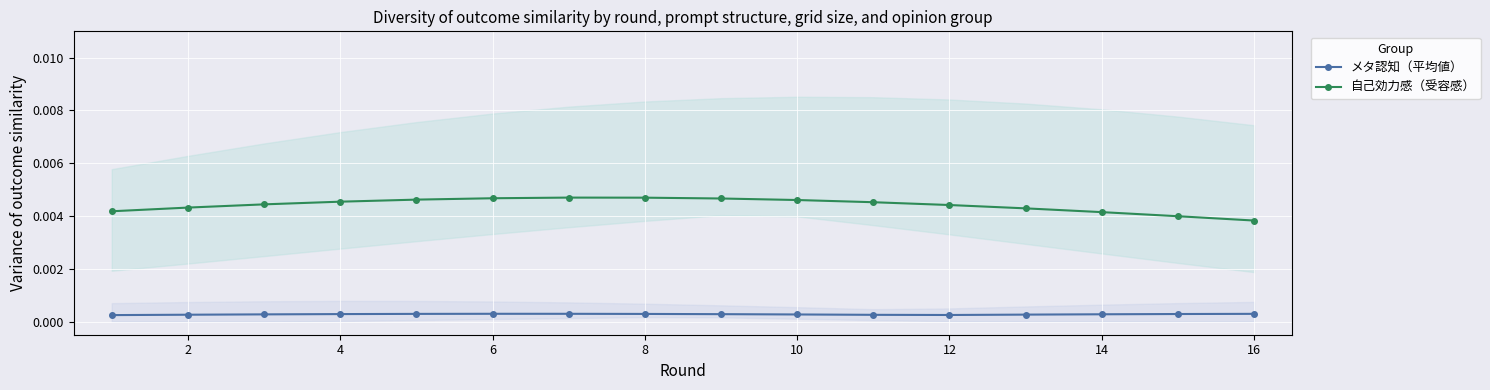

True or false: 自己効力感（受容感） and メタ認知（平均値） cross at least once.

False